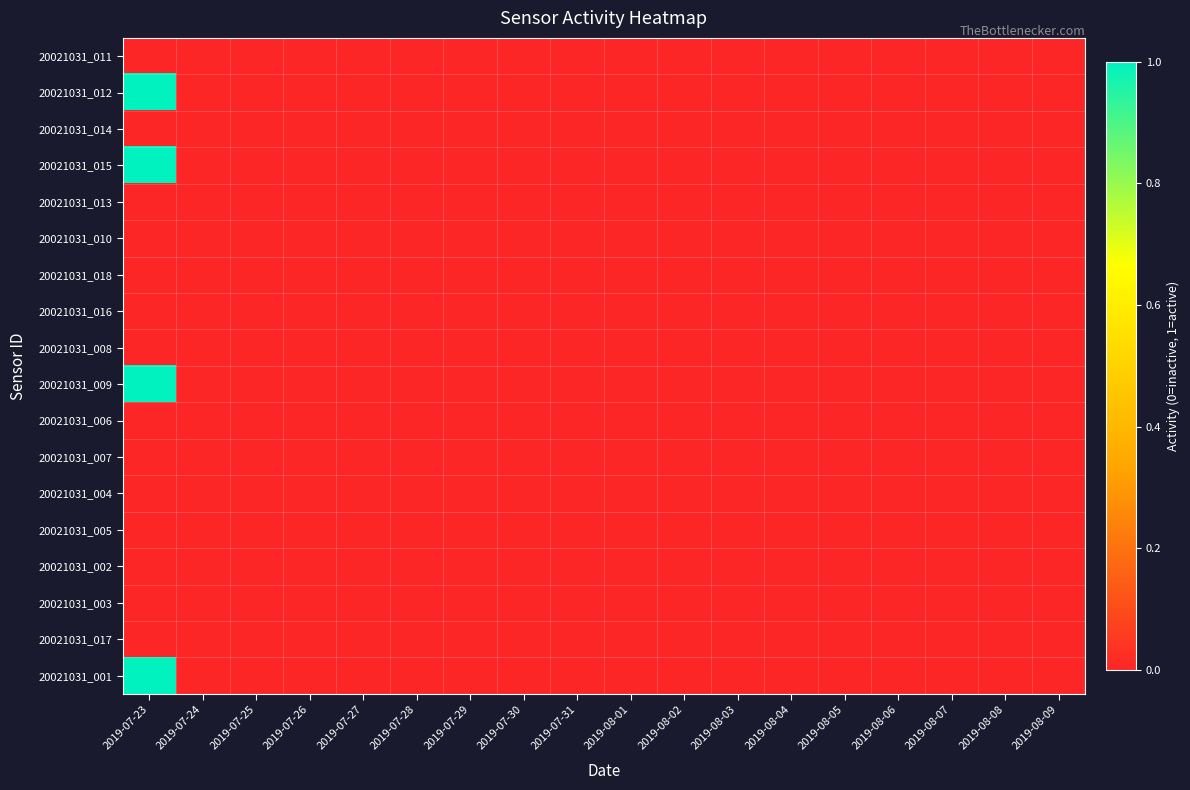

At how many categories does at least one series exceed 0?

1